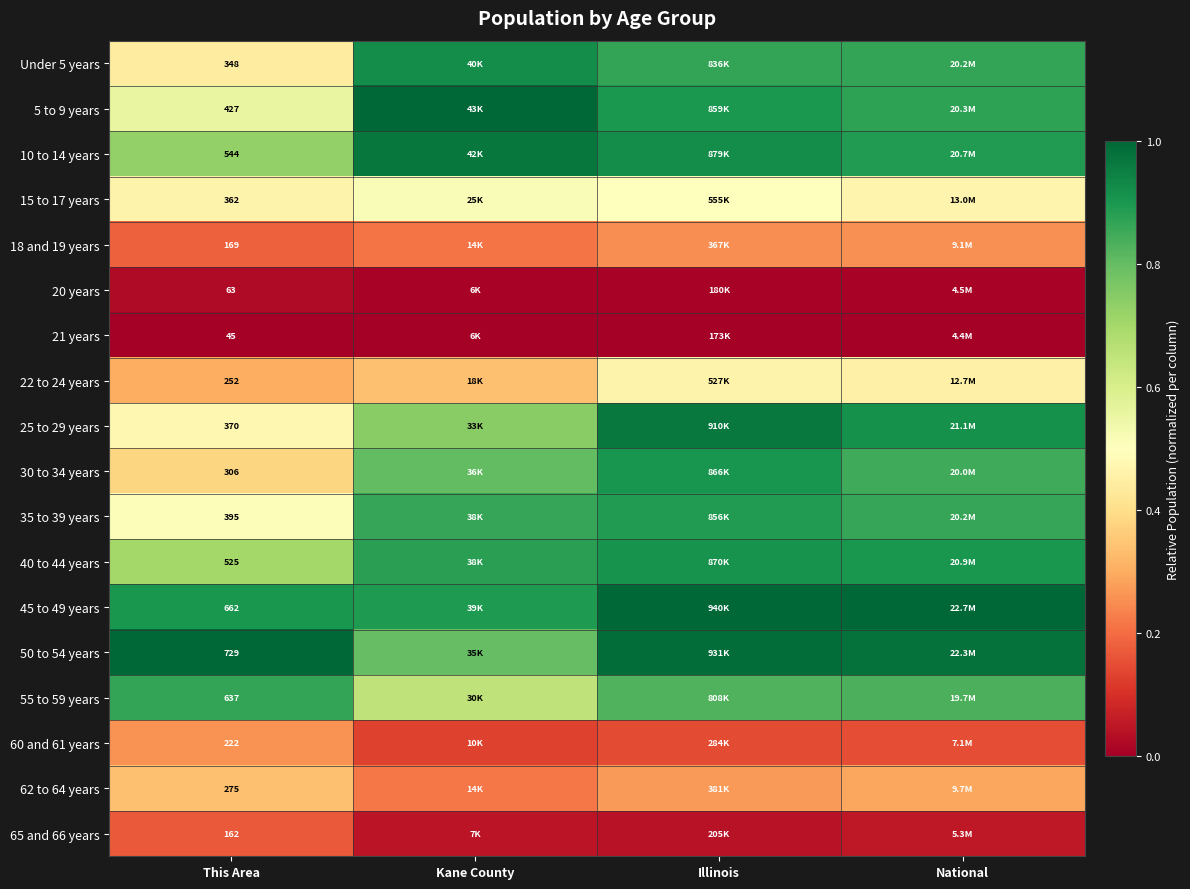

What is the sum of all 5 to 9 years values?

3.3